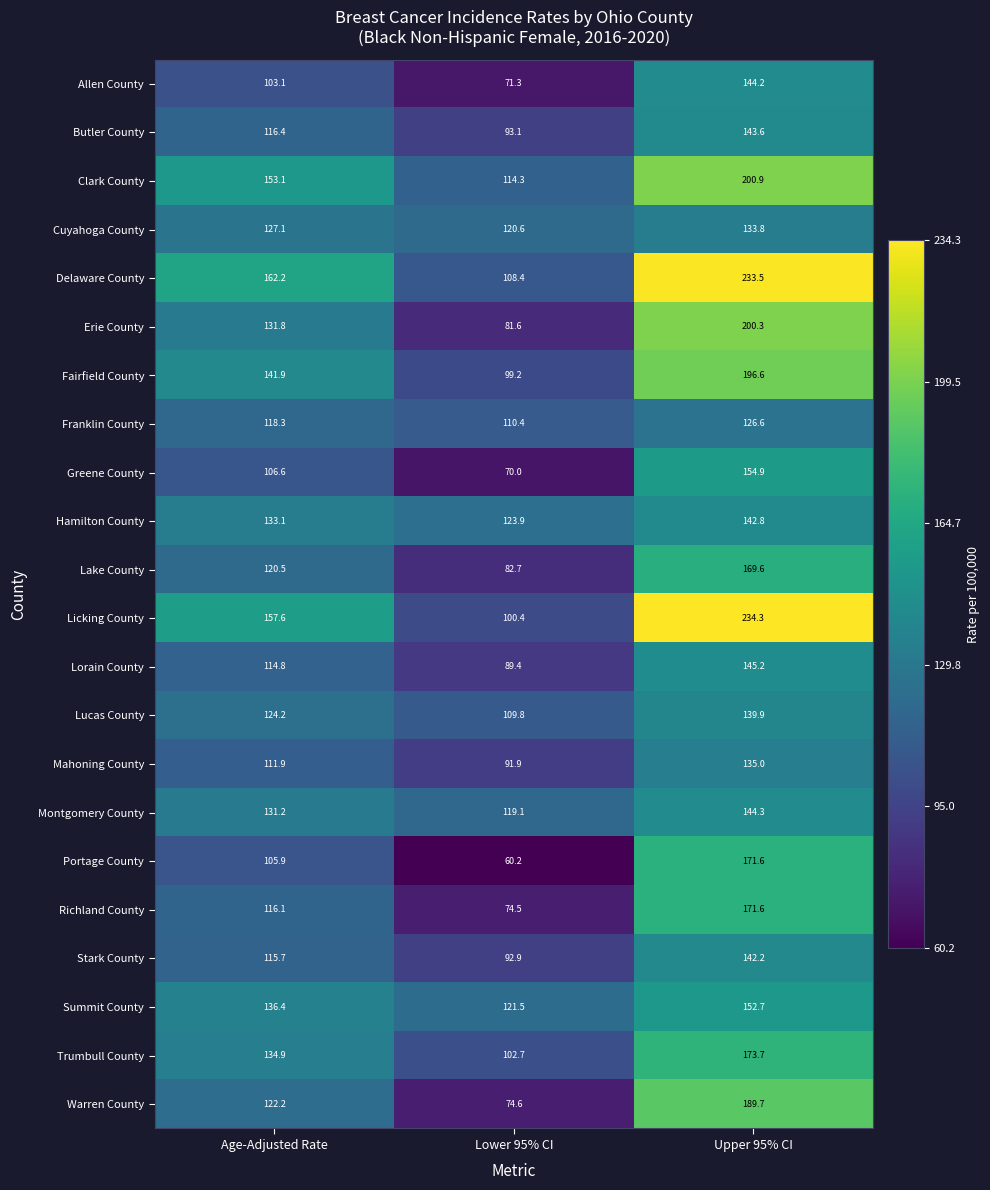

Where is Portage County nearest to the value 115?

Age-Adjusted Rate